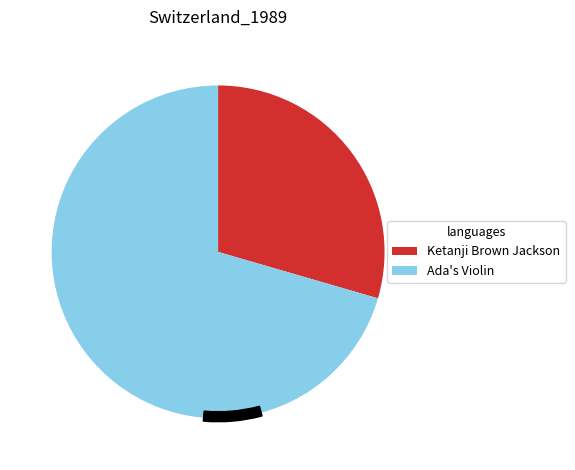

What is the ratio of the value at Ada's Violin to the value at Ketanji Brown Jackson?

2.4